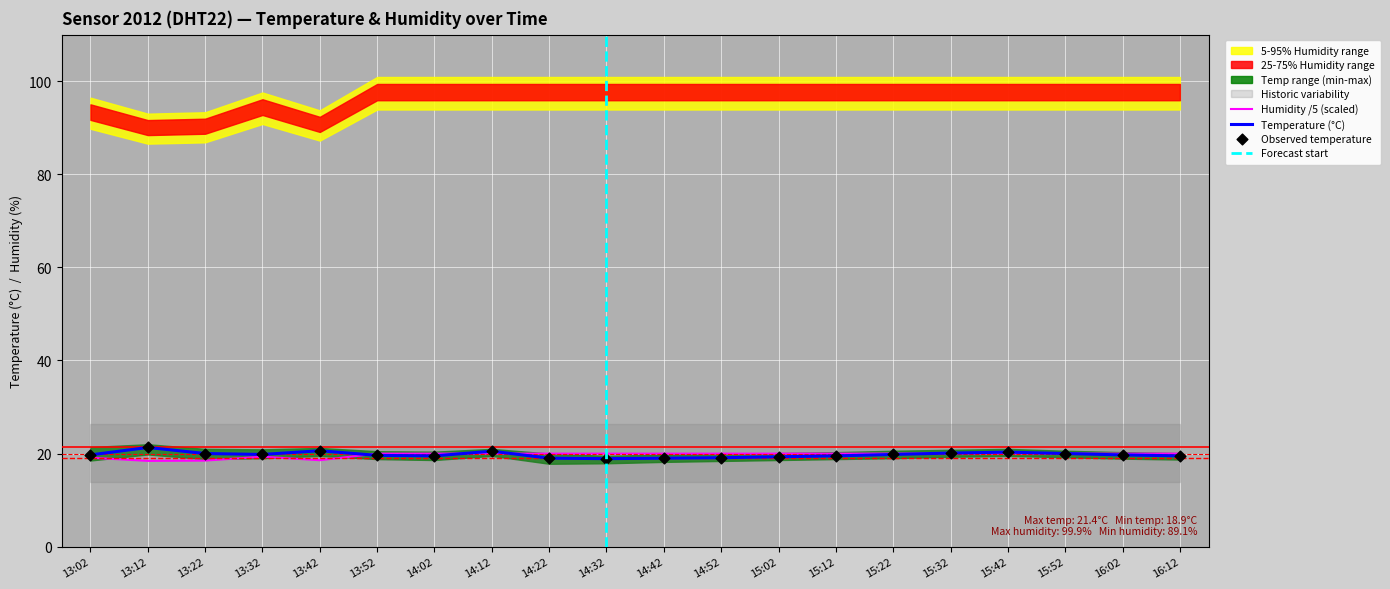

What is the total value across all series at 15:02?

39.3